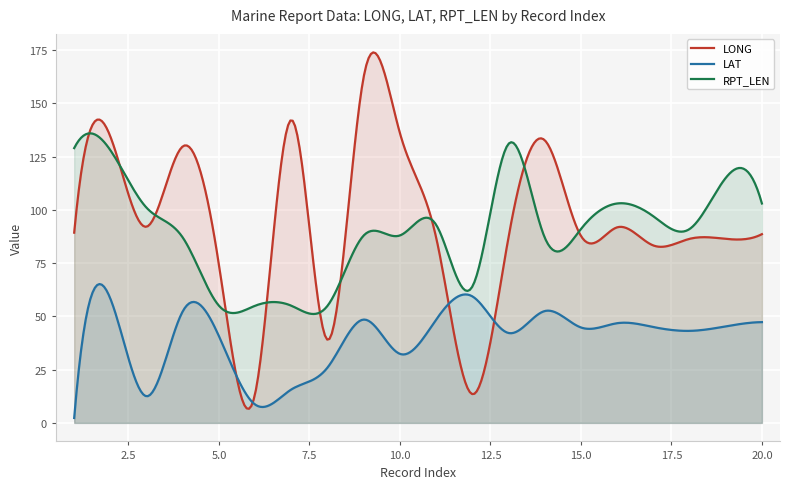

Rank the series by their maximum value, from lowest to highest.

LAT, RPT_LEN, LONG